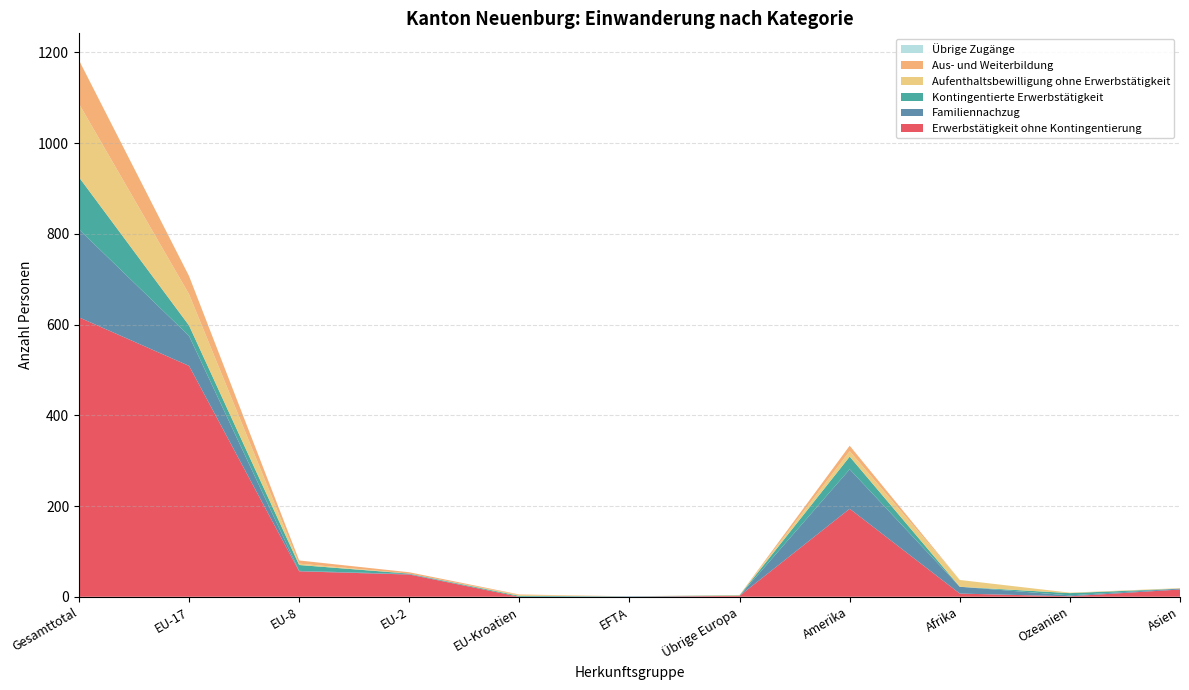

Reading left to right, extract all data points from this chart.

Erwerbstätigkeit ohne Kontingentierung: 616	509	56	49	0	0	2	194	7	1	16
Familiennachzug: 194	66	1	1	0	1	0	87	15	2	2
Kontingentierte Erwerbstätigkeit: 115	23	13	1	2	0	1	28	0	5	0
Aufenthaltsbewilligung ohne Erwerbstätigkeit: 162	69	3	0	2	0	1	12	15	1	1
Aus- und Weiterbildung: 96	40	7	3	1	0	0	12	0	0	0
Übrige Zugänge: 0	0	0	0	0	0	0	0	0	0	0